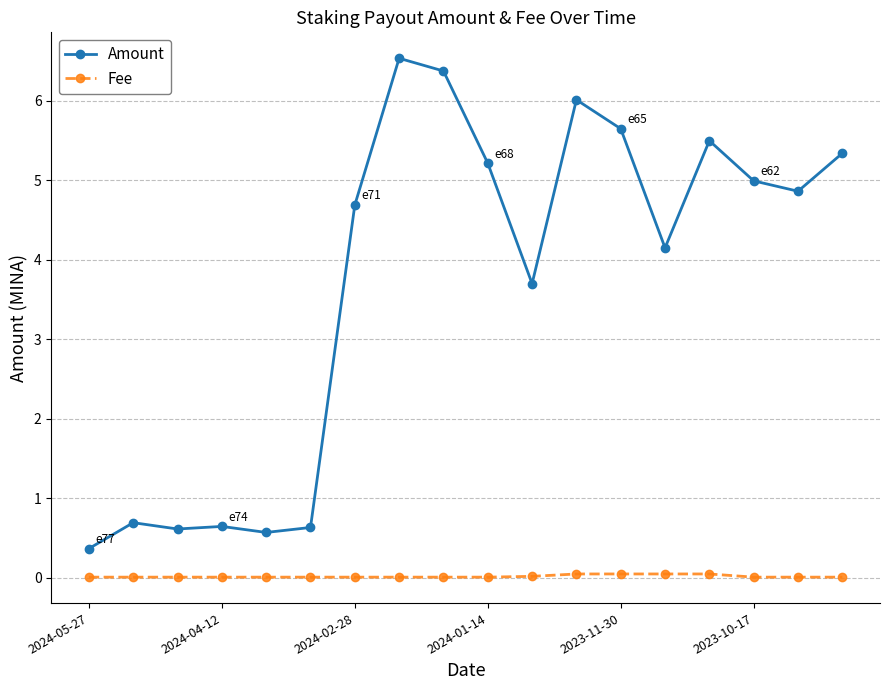

What are all the series names shown in the legend?

Amount, Fee